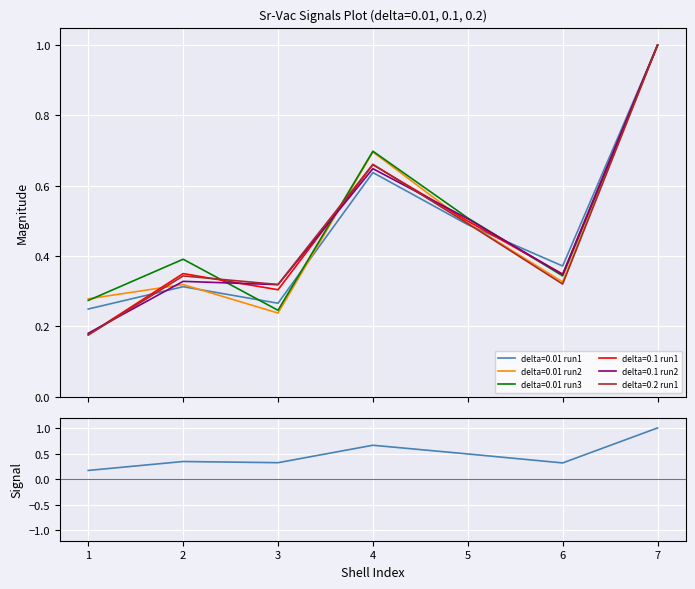

At how many categories does at least one series exceed 0?

7